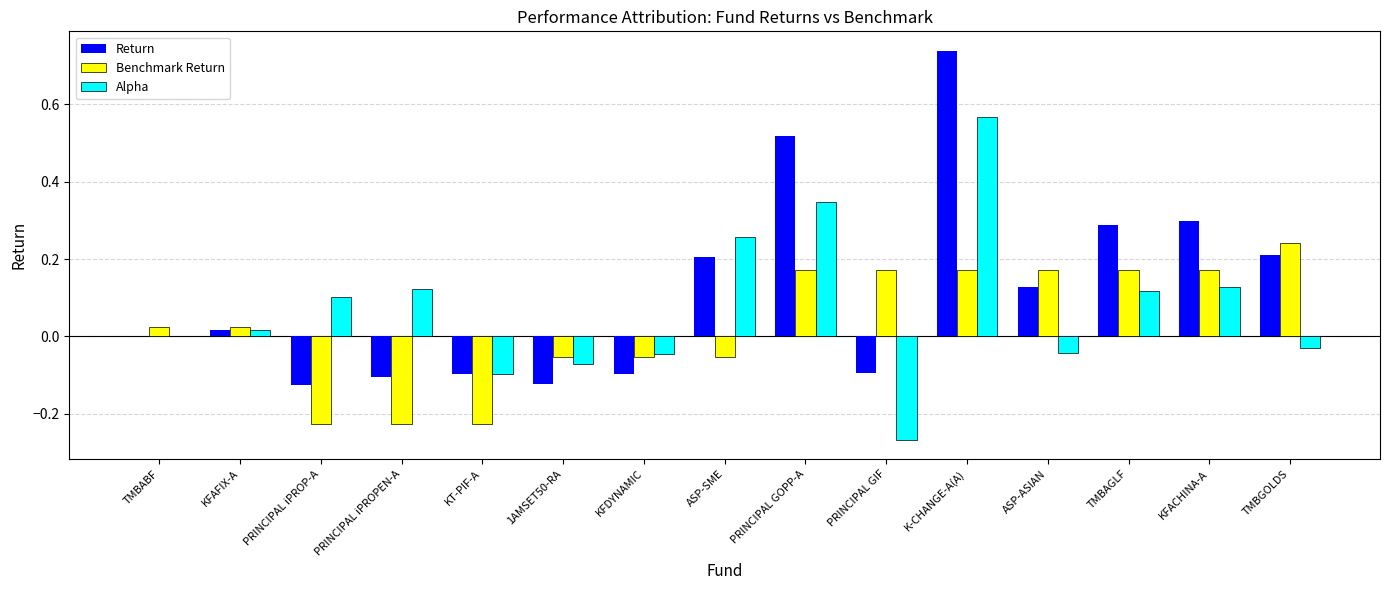

At which label does Benchmark Return reach its peak?

TMBGOLDS